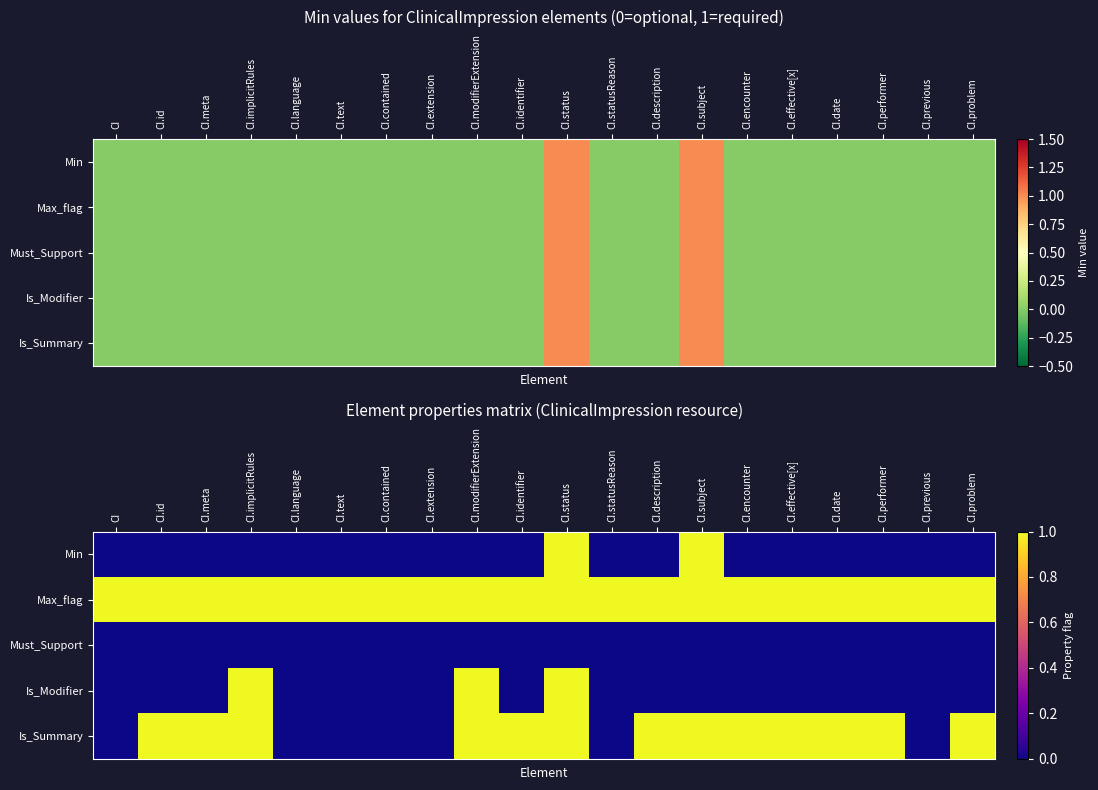

Count the Min values in the range 0 to 1.

20